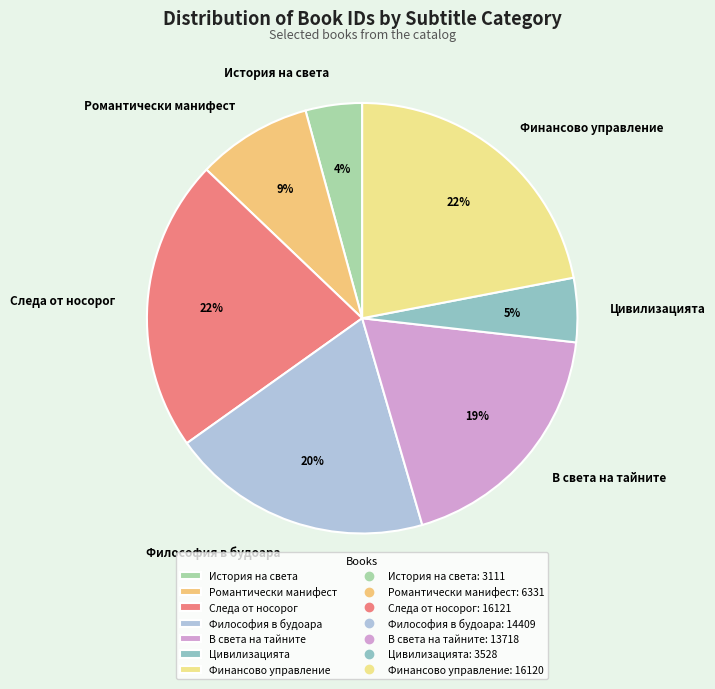

To the nearest percent, what percentage of the pie is История на света?

4%